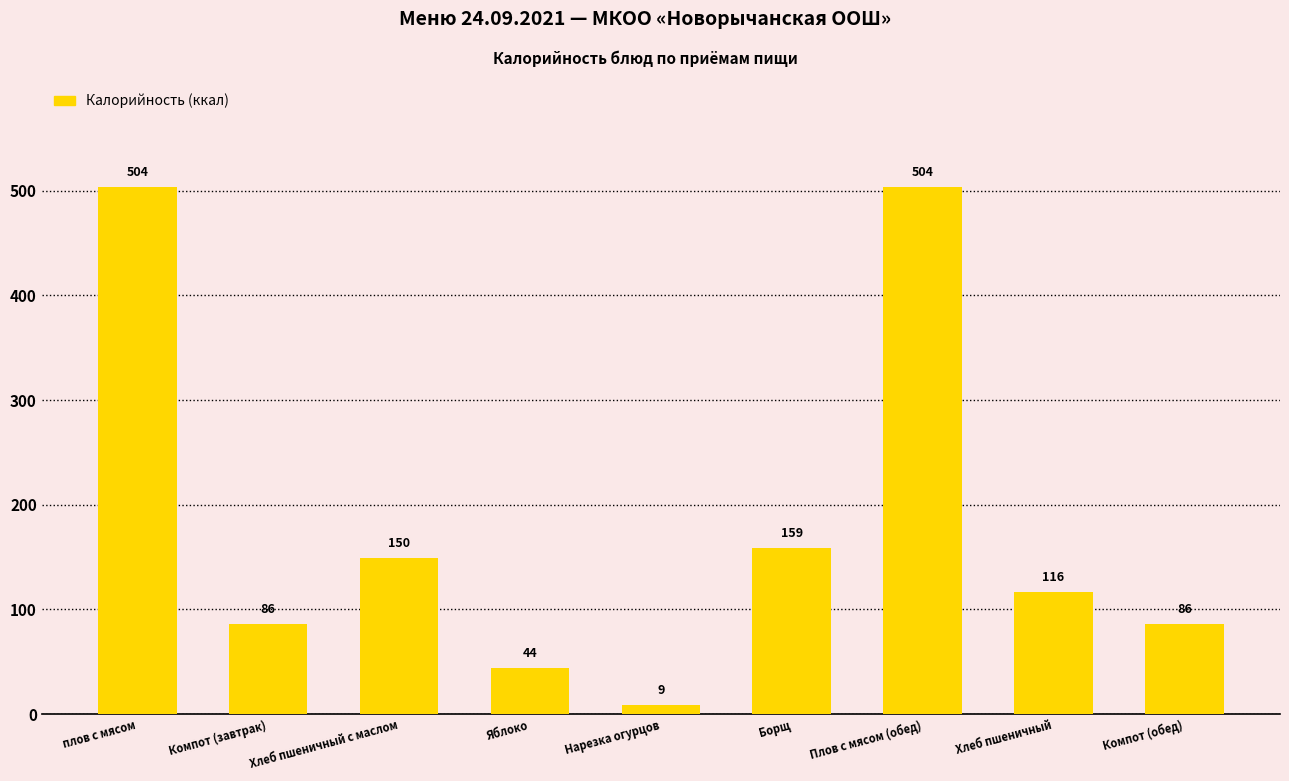

Are the bars horizontal?

No